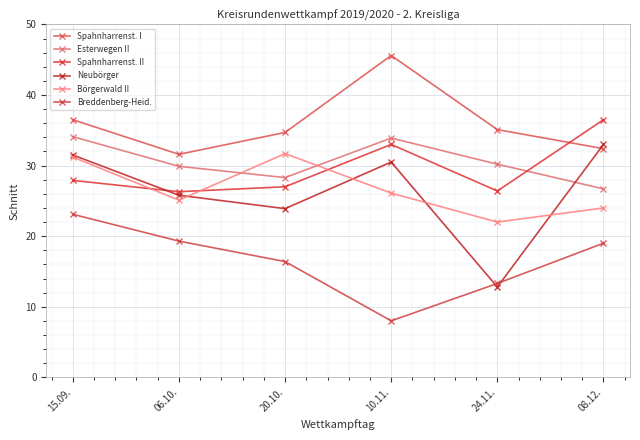

Reading right to left, list all the values displayed in this chart.

Spahnharrenst. I: 08.12.=32.4	24.11.=35.1	10.11.=45.6	20.10.=34.7	06.10.=31.6	15.09.=36.5
Esterwegen II: 08.12.=26.7	24.11.=30.2	10.11.=33.9	20.10.=28.3	06.10.=29.9	15.09.=34.1
Spahnharrenst. II: 08.12.=36.5	24.11.=26.4	10.11.=33.0	20.10.=27.0	06.10.=26.3	15.09.=27.9
Neubörger: 08.12.=33.0	24.11.=12.8	10.11.=30.5	20.10.=23.9	06.10.=25.8	15.09.=31.5
Börgerwald II: 08.12.=24.0	24.11.=22.0	10.11.=26.1	20.10.=31.7	06.10.=25.1	15.09.=31.2
Breddenberg-Heid.: 08.12.=19.0	24.11.=13.3	10.11.=8.0	20.10.=16.4	06.10.=19.3	15.09.=23.1